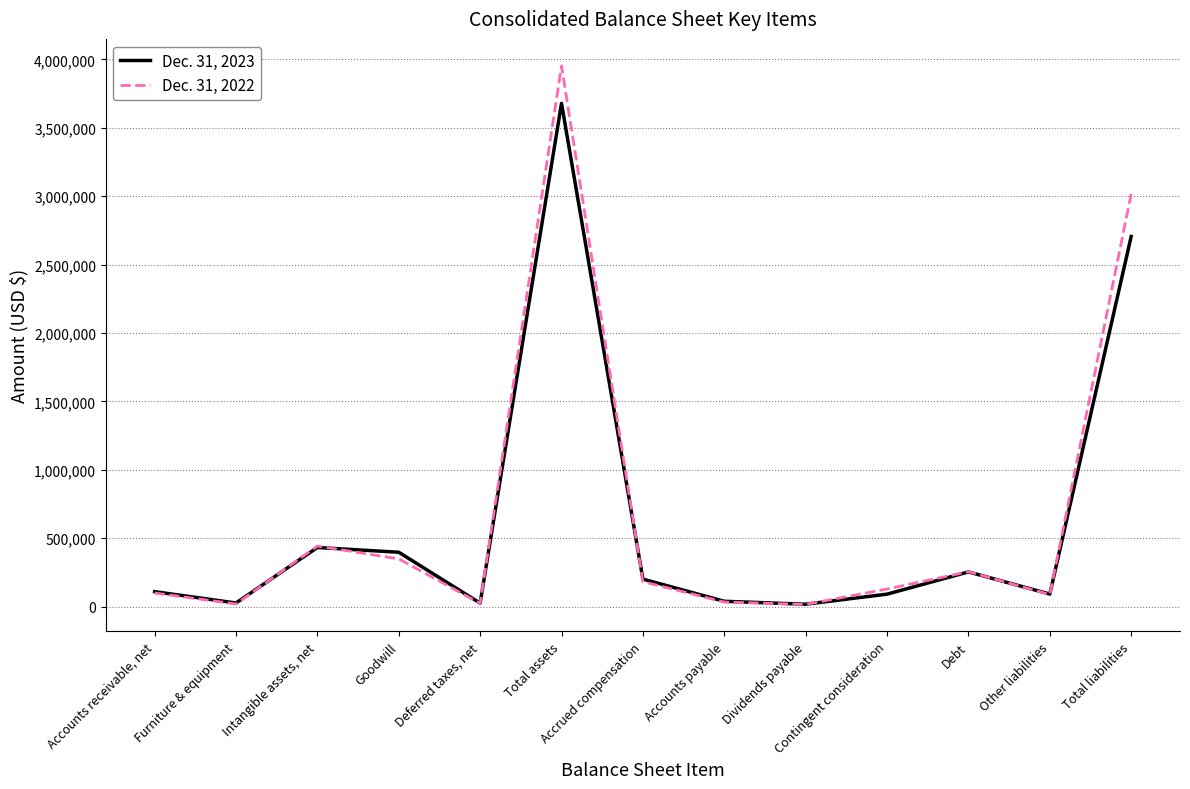

At Intangible assets, net, list the series in order from smallest to largest.

Dec. 31, 2023, Dec. 31, 2022